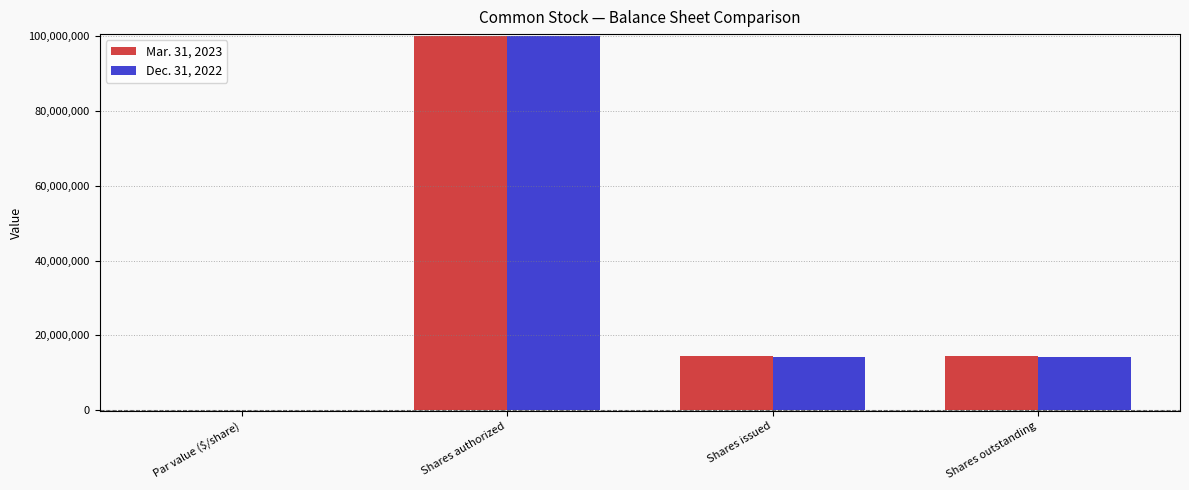

What is the total value across all series at Shares issued?

28796363